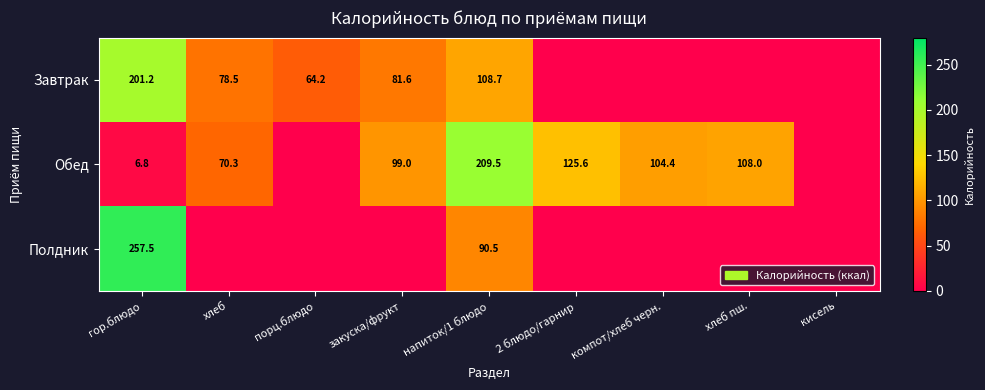

Is it true that Обед equals 46.0 at 2 блюдо/гарнир?

False